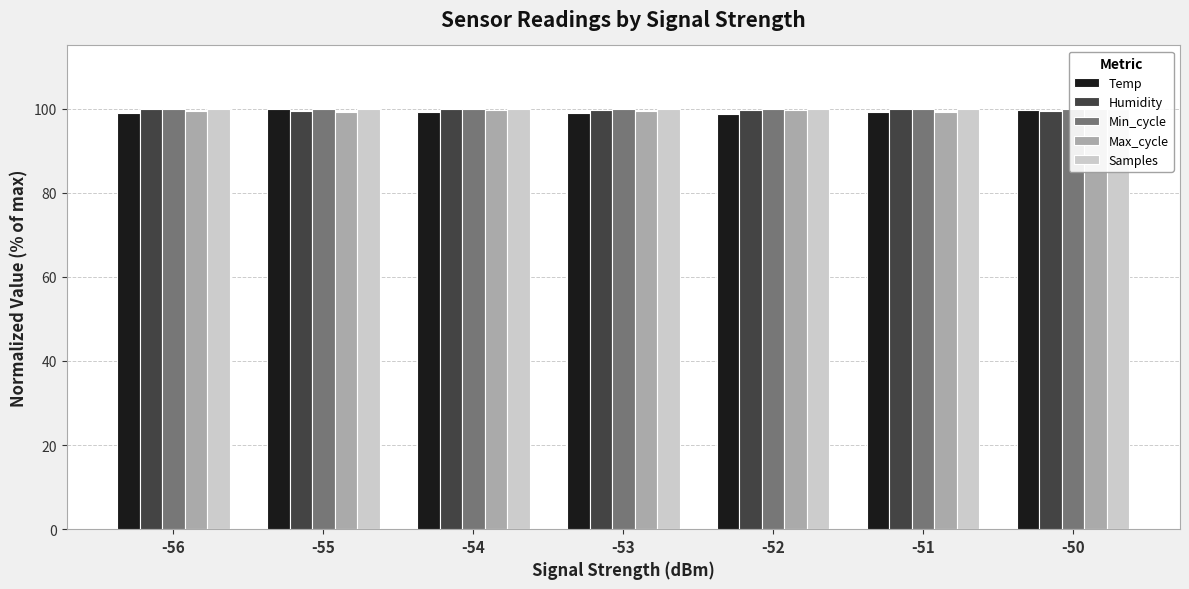

Reading left to right, extract all data points from this chart.

Temp: -56=99.0	-55=100.0	-54=99.2	-53=99.0	-52=98.8	-51=99.2	-50=99.7
Humidity: -56=100.0	-55=99.5	-54=99.8	-53=99.7	-52=99.6	-51=99.8	-50=99.4
Min_cycle: -56=100.0	-55=100.0	-54=100.0	-53=100.0	-52=100.0	-51=100.0	-50=100.0
Max_cycle: -56=99.4	-55=99.2	-54=99.7	-53=99.5	-52=99.6	-51=99.2	-50=100.0
Samples: -56=99.9	-55=100.0	-54=100.0	-53=99.9	-52=100.0	-51=99.9	-50=100.0